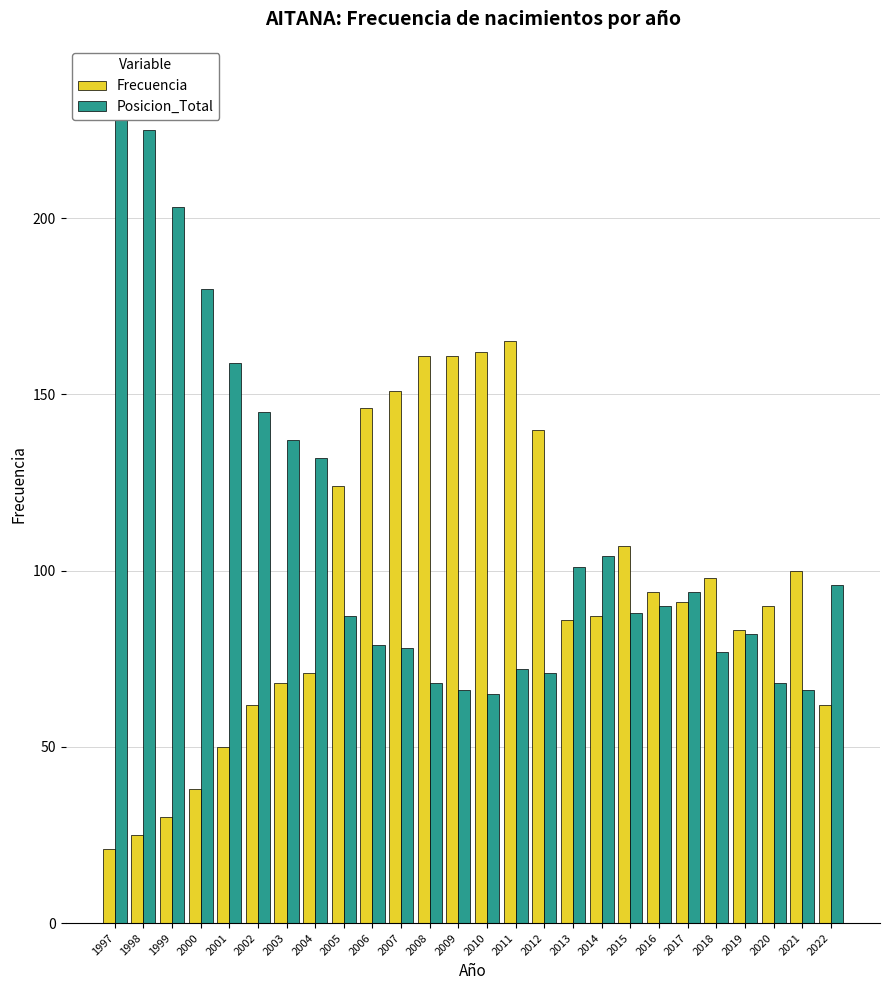

True or false: Frecuencia has a value of 30 at 2017.

False